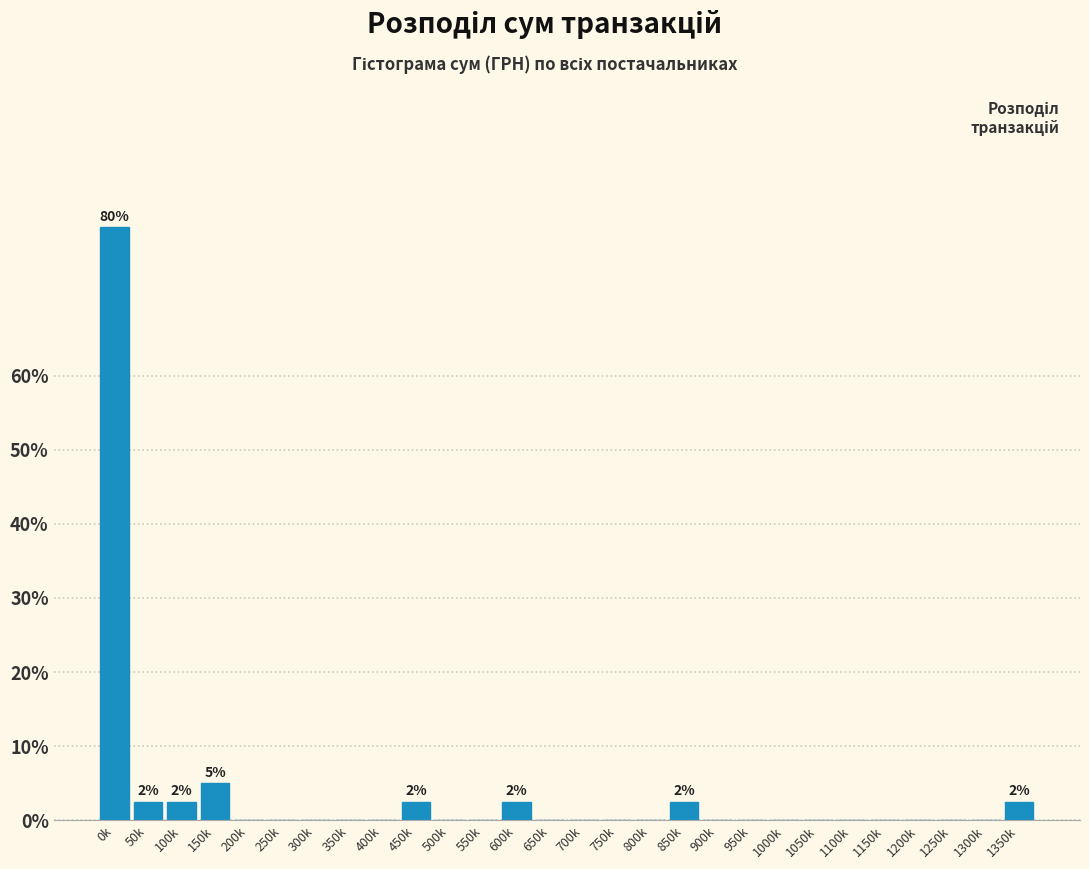

Reading left to right, list all the values displayed in this chart.

0k=80.0	50k=2.5	100k=2.5	150k=5.0	200k=0.0	250k=0.0	300k=0.0	350k=0.0	400k=0.0	450k=2.5	500k=0.0	550k=0.0	600k=2.5	650k=0.0	700k=0.0	750k=0.0	800k=0.0	850k=2.5	900k=0.0	950k=0.0	1000k=0.0	1050k=0.0	1100k=0.0	1150k=0.0	1200k=0.0	1250k=0.0	1300k=0.0	1350k=2.5